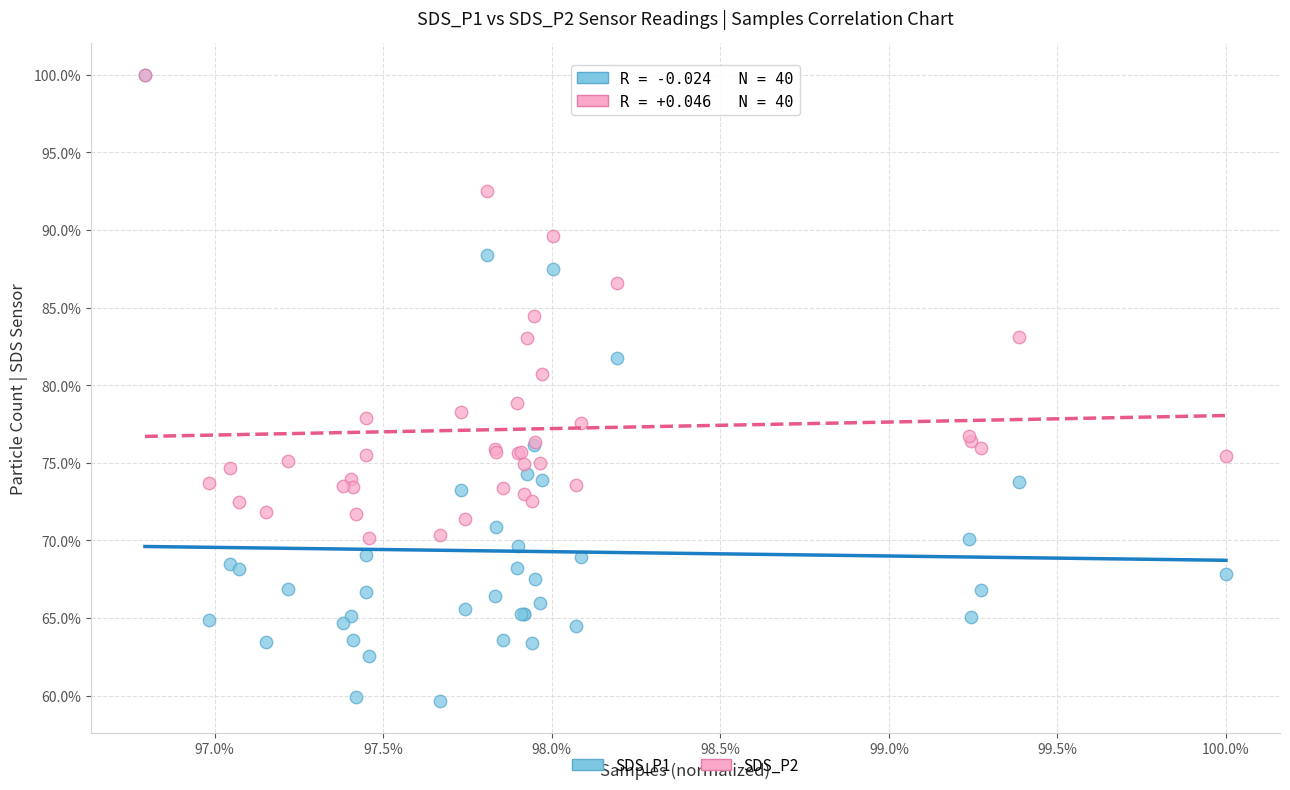

What are all the series names shown in the legend?

SDS_P1, SDS_P2